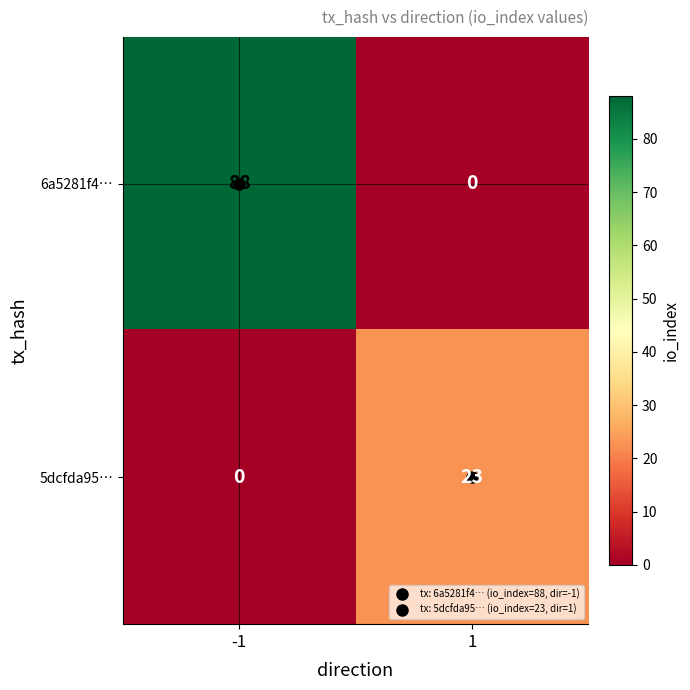

What is the sum of all 5dcfda95… values?

23